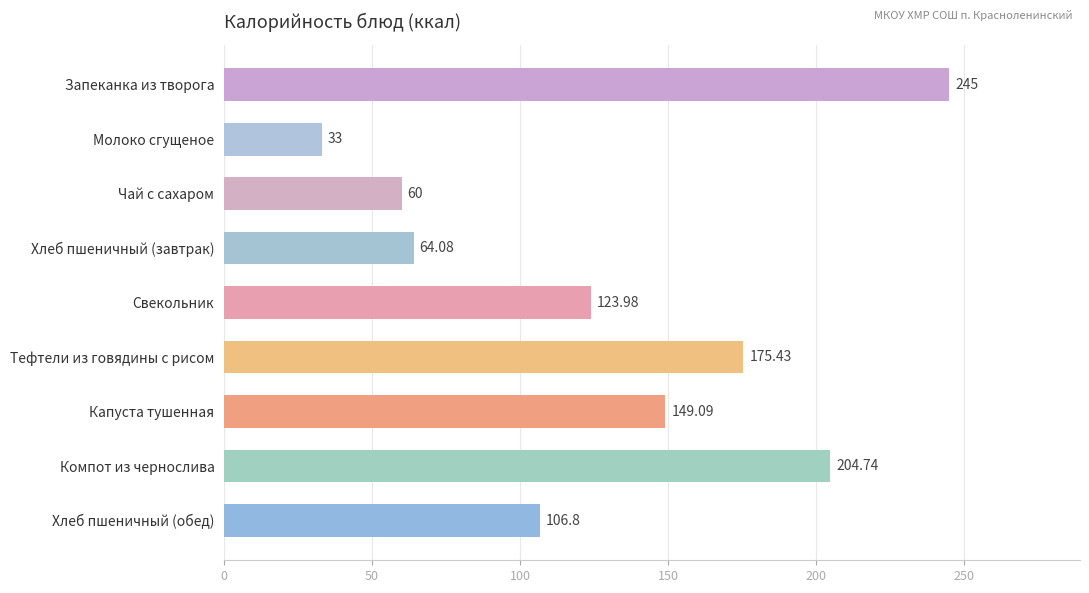

What is the sum of all values?

1162.1